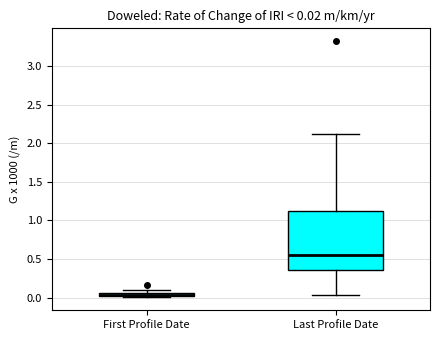

Which box is the tallest, from its lower edge to its upper edge?

Last Profile Date